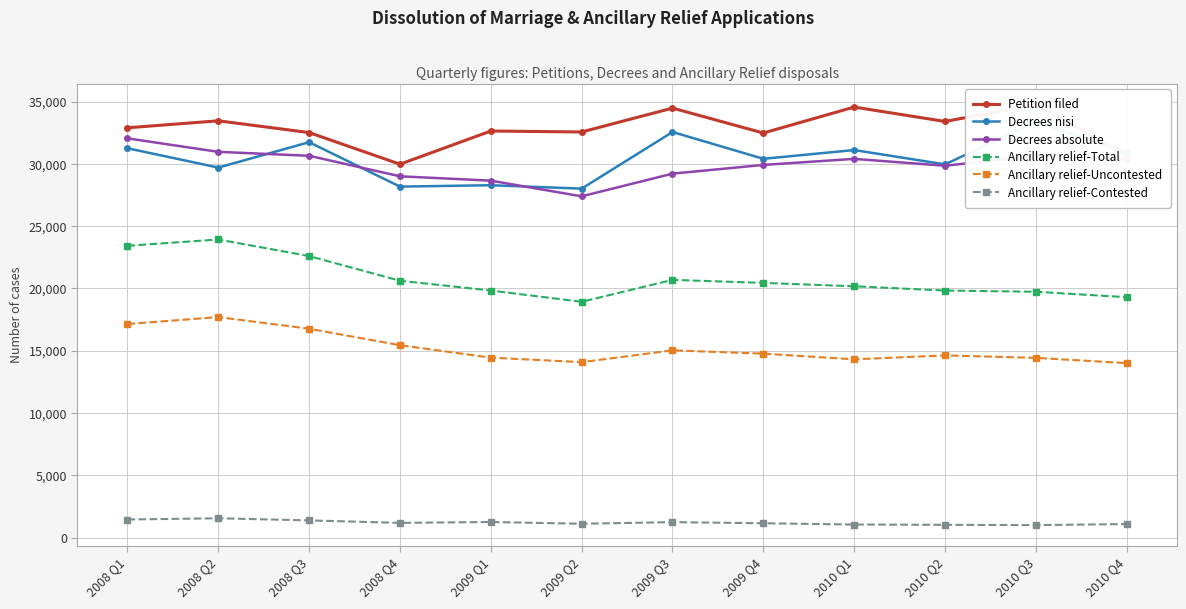

The value of Ancillary relief-Contested at 2008 Q3 is 684. True or false?

False